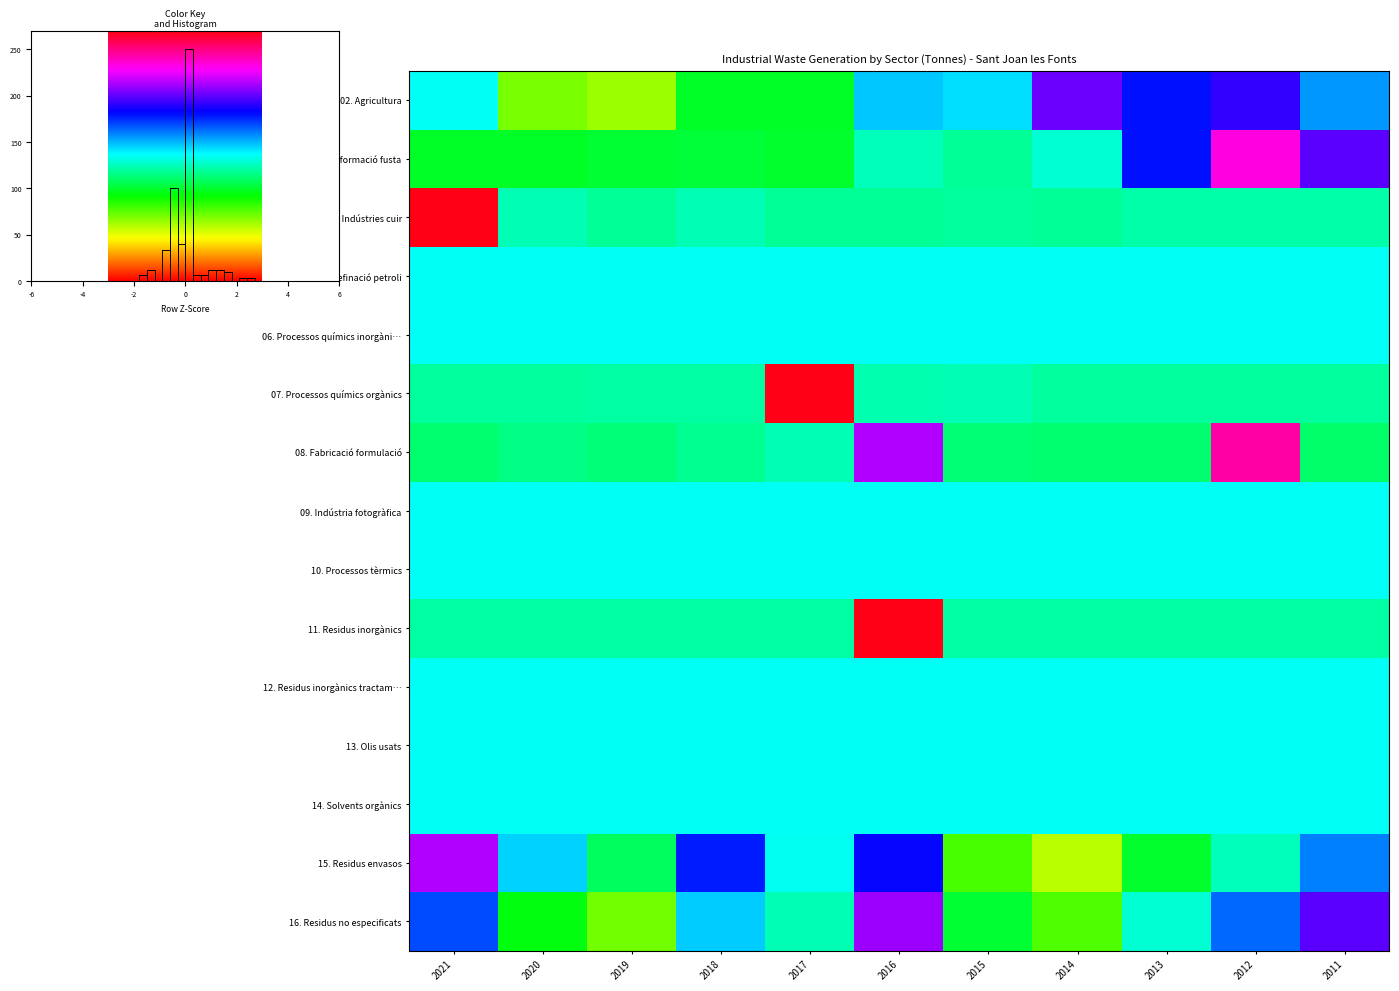

Which category has the highest value in the 07. Processos químics orgànics series?

2017